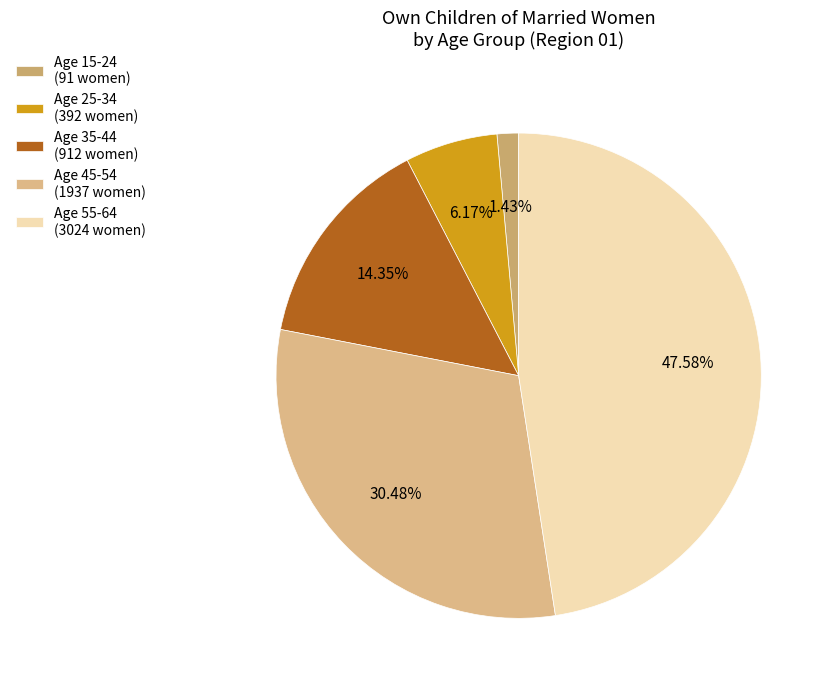

To the nearest percent, what is the average slice percentage?

20%